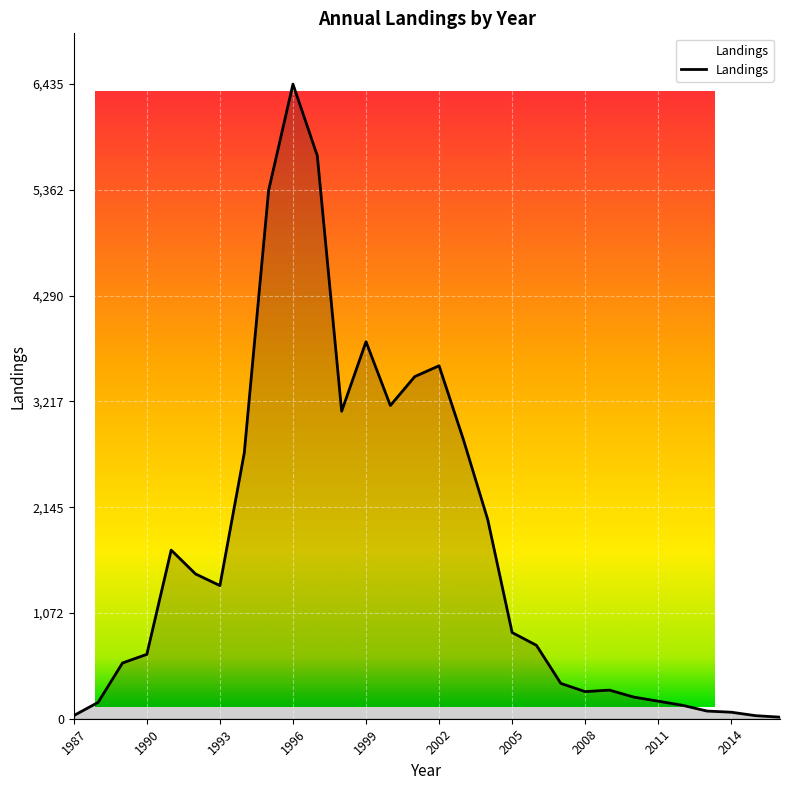

How many lines are shown in the chart?

1